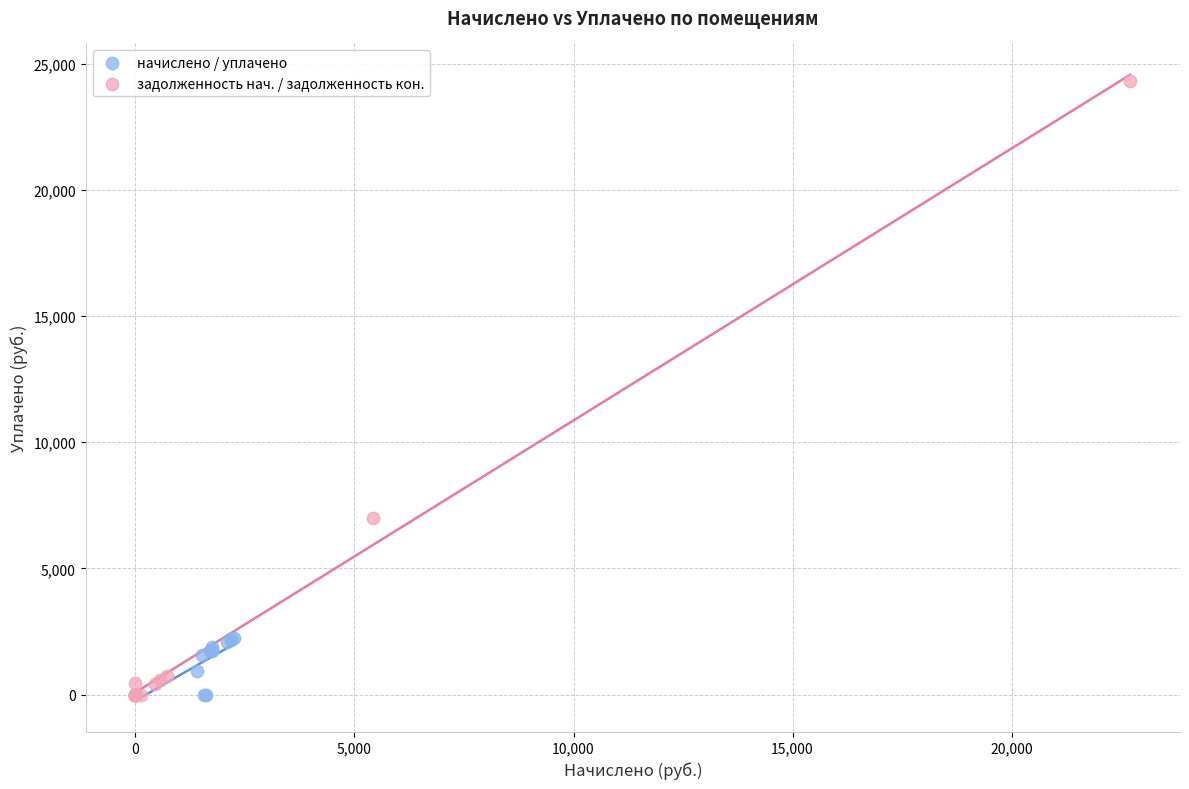

What are all the series names shown in the legend?

начислено / уплачено, задолженность нач. / задолженность кон.